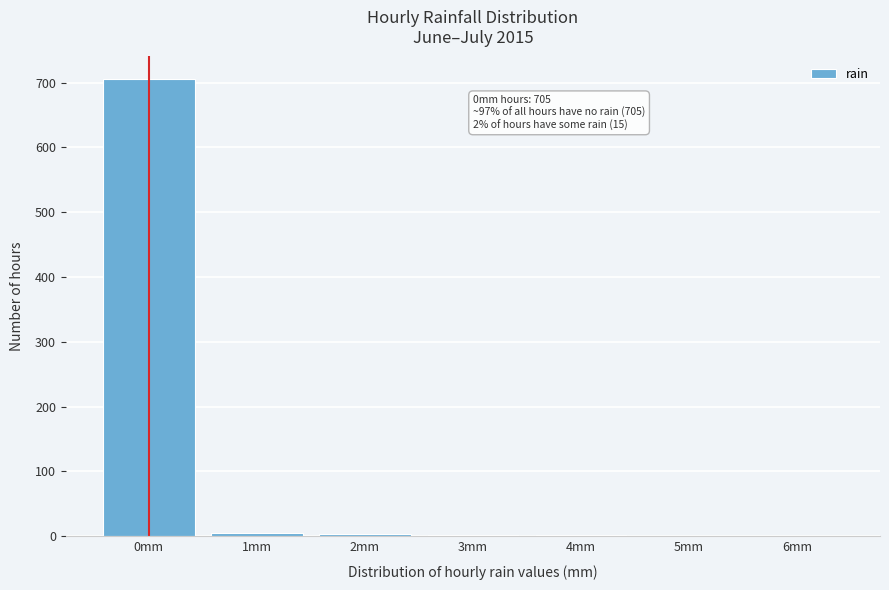

Is it true that the value at 0mm is 1070?

False